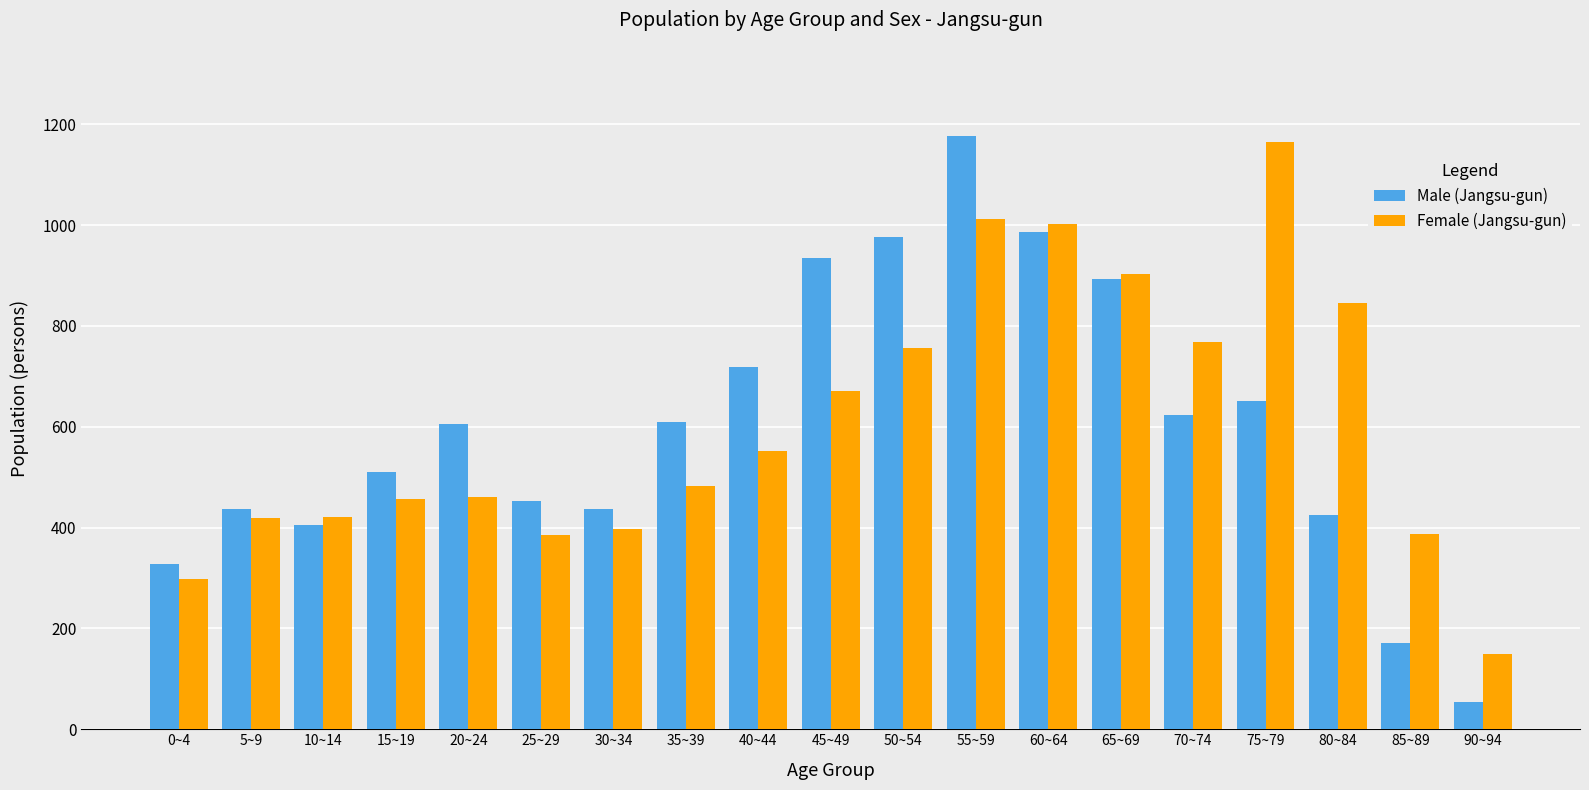

What is the label of the 10th bar from the left?

45~49